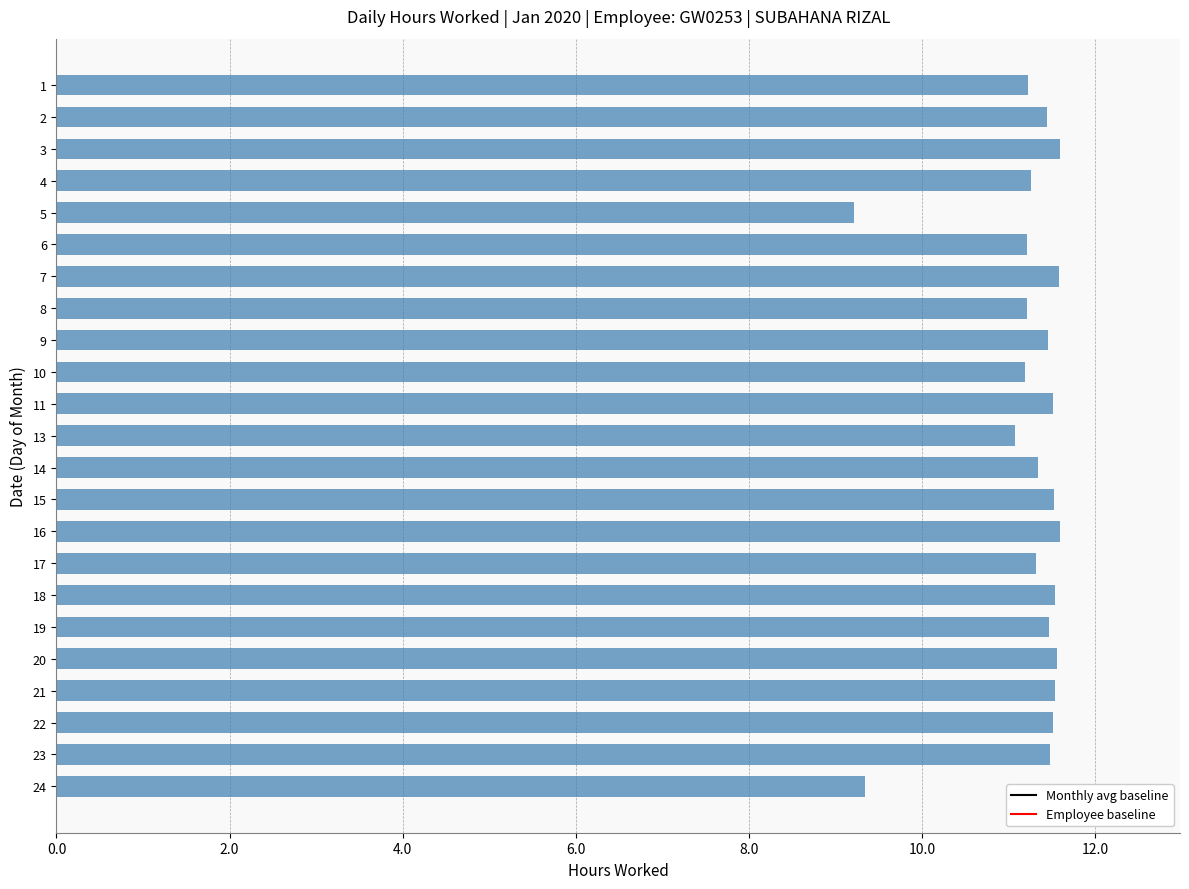

The chart shows a value of 8.0 at 11. True or false?

False